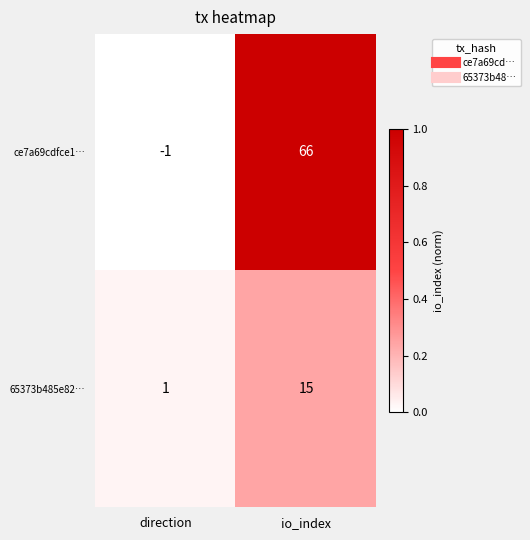

Which series has the largest range (max minus min)?

ce7a69cdfce1…